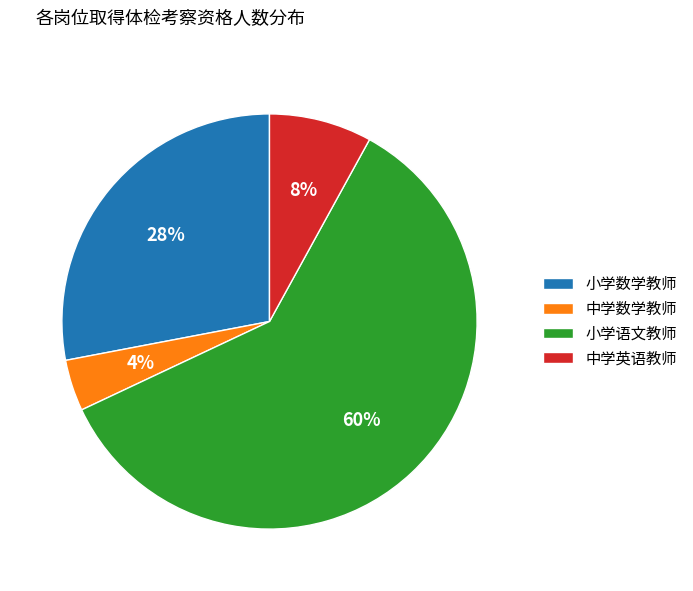

Is there a majority slice in this chart?

Yes